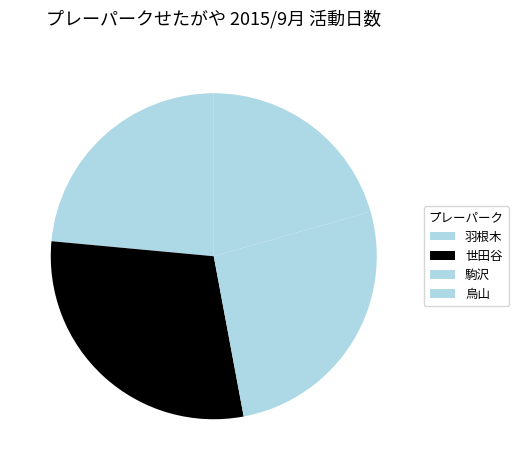

How many segments does this pie chart have?

4